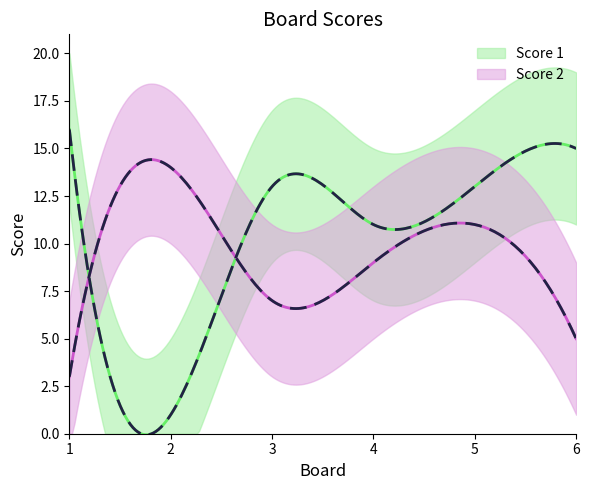

Is the value of Score 1 at 4 greater than the value of Score 2 at 2?

No